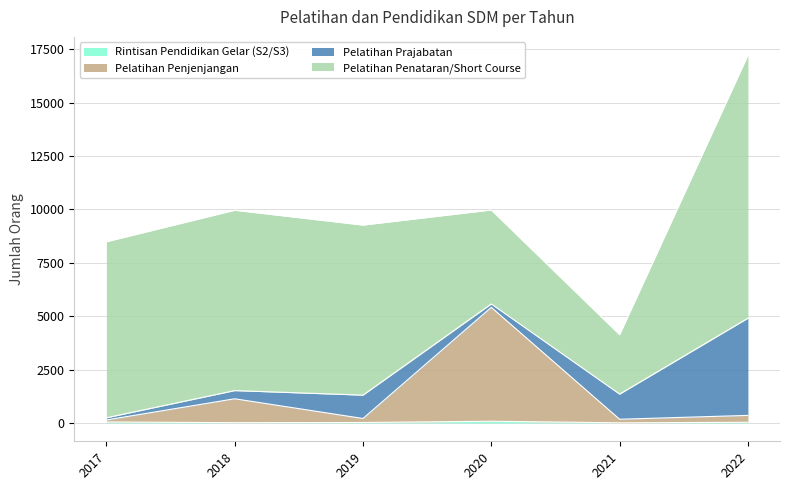

At which category is the sum across all series the highest?

2022